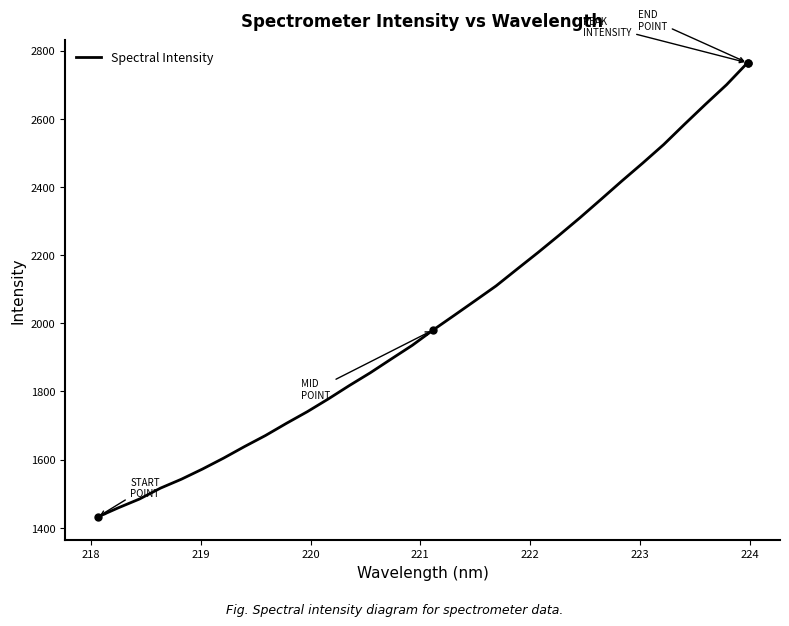

What is the minimum value shown in the chart?

1431.3